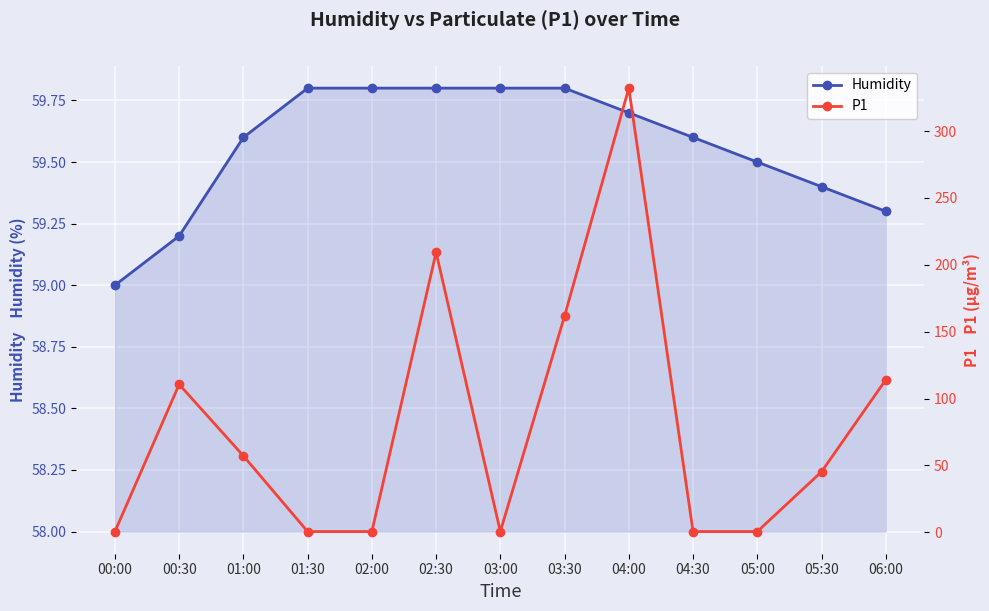

What is the total value across all series at 02:00?

60.4